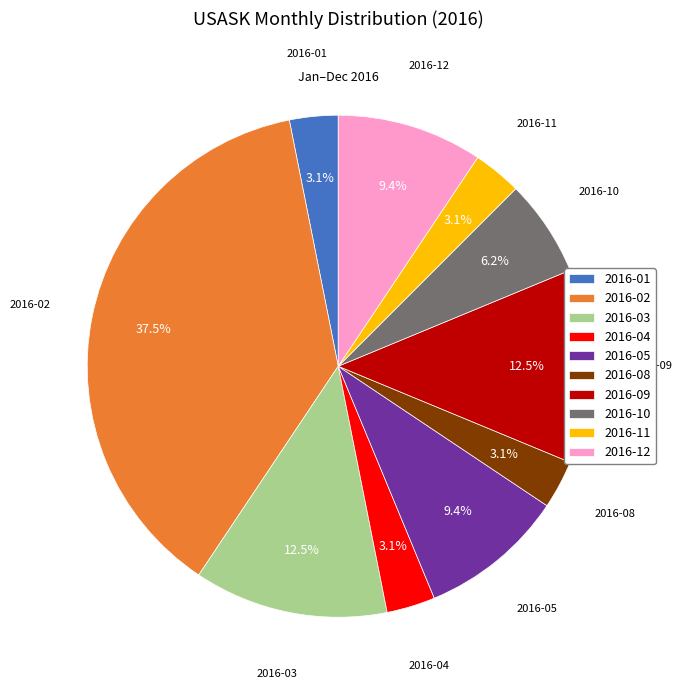

Does any single category account for the majority?

No